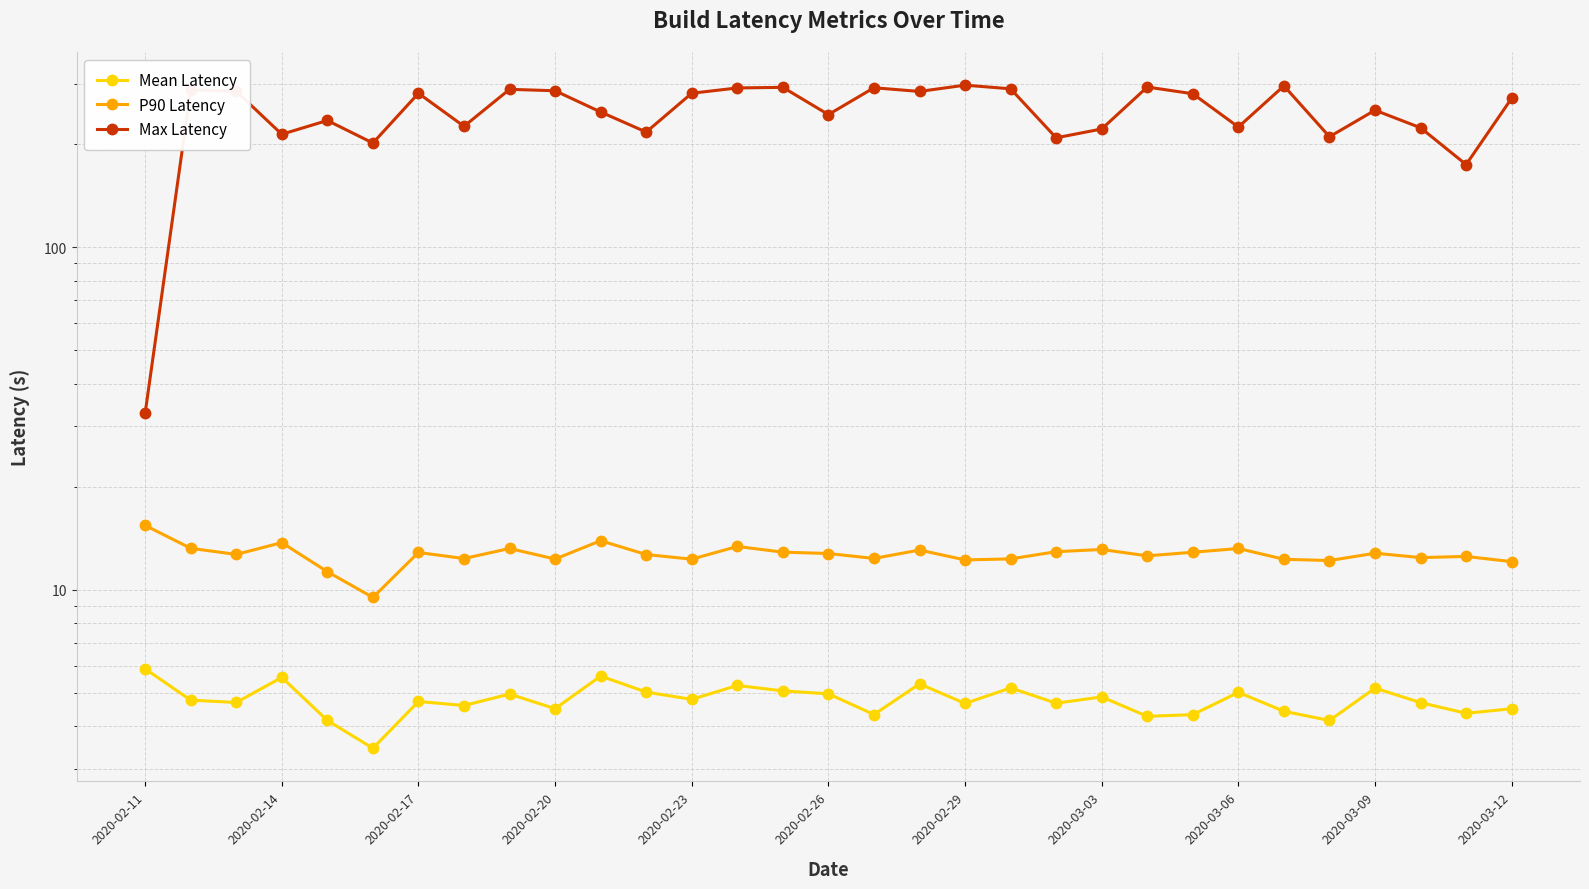

True or false: P90 Latency and Mean Latency intersect in this chart.

False